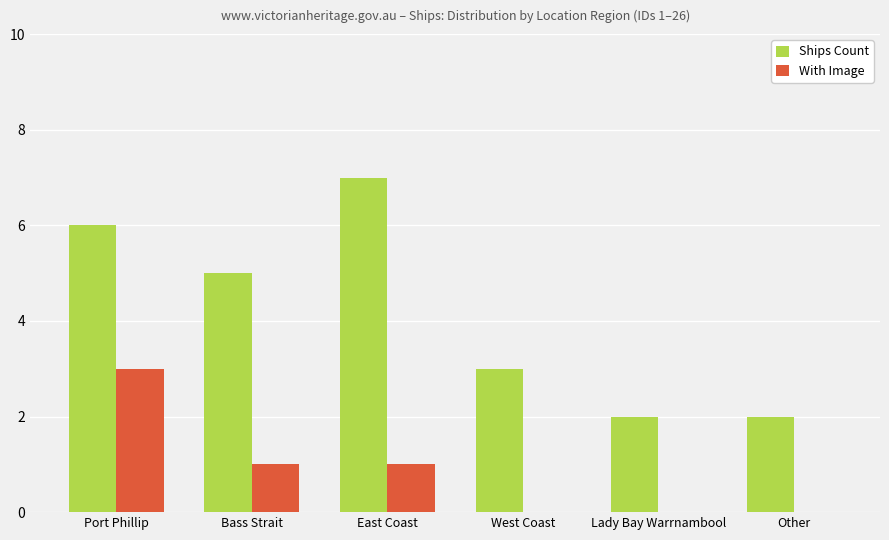

Which series changed the most between West Coast and Other?

Ships Count